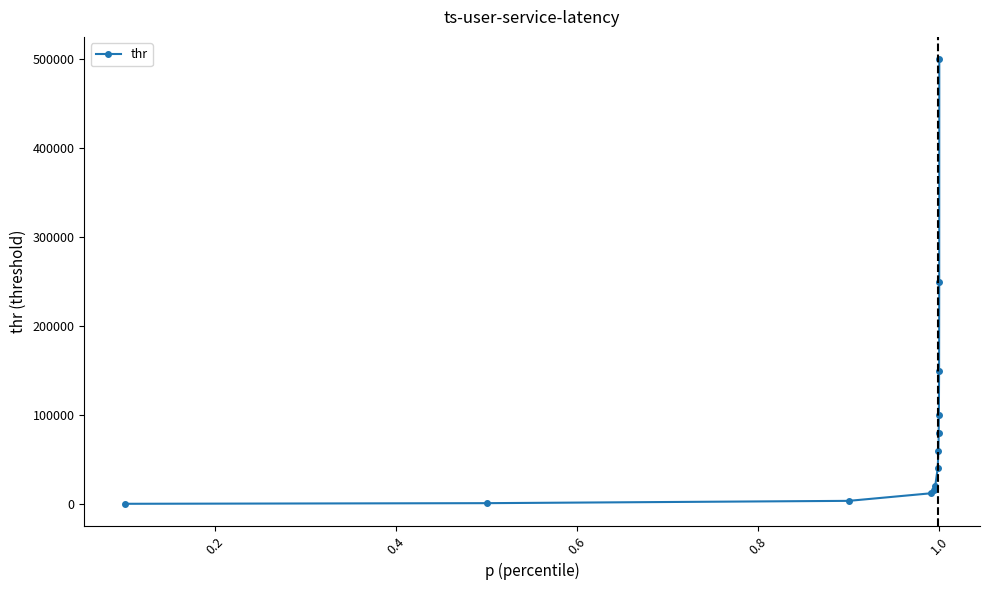

What is the greatest value displayed?

500000.0